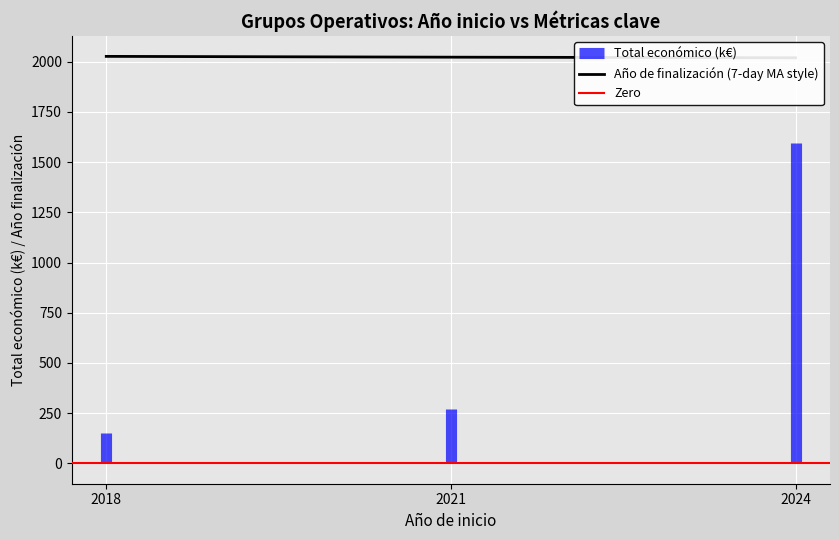

How many values are between 2020 and 2027?

3